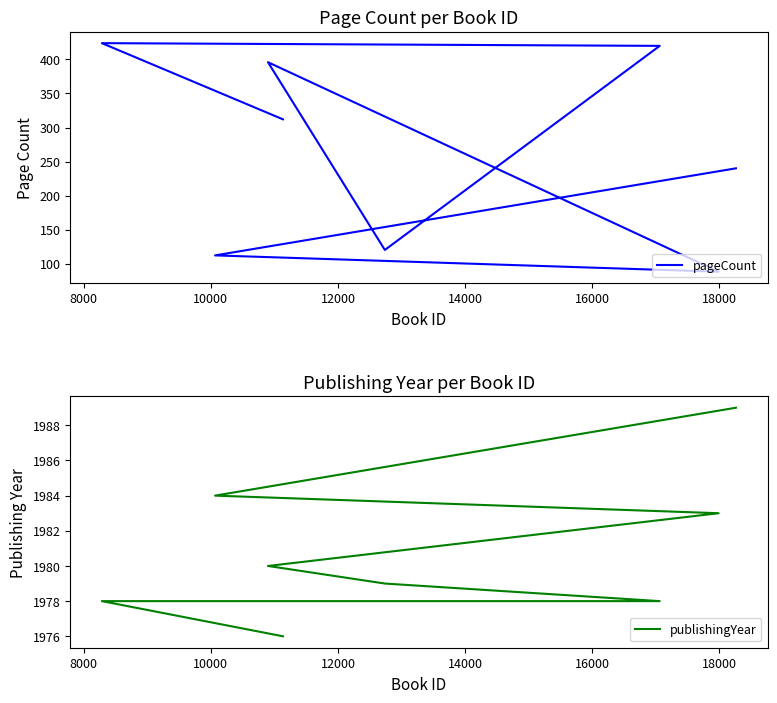

True or false: publishingYear and pageCount intersect in this chart.

False